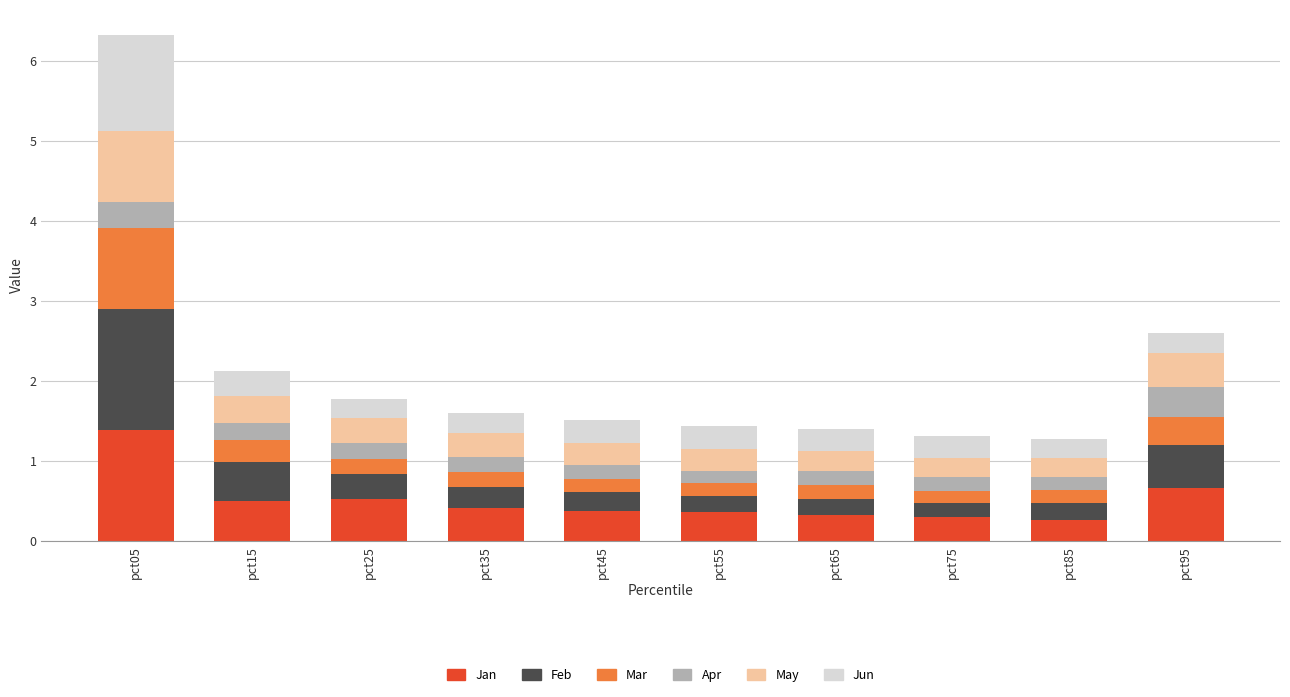

The Jan series shows 0.5 at pct25. True or false?

True